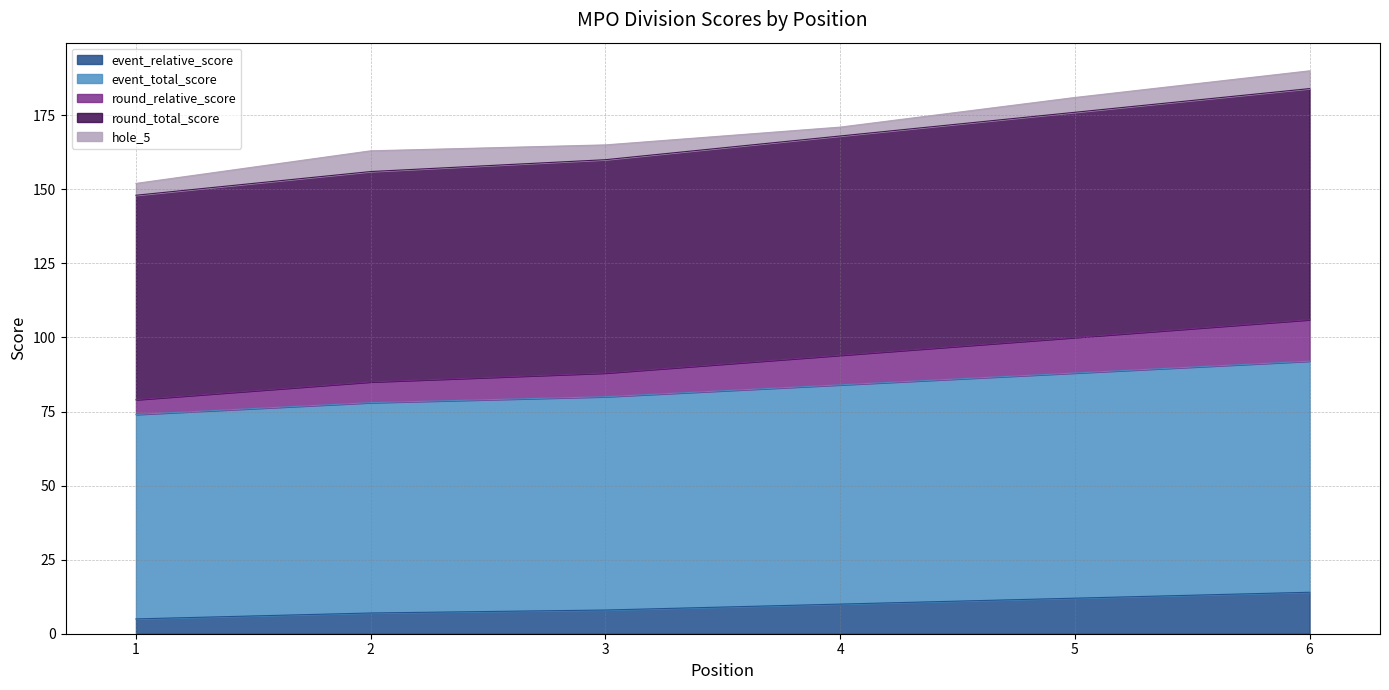

True or false: round_relative_score has a value of 48 at 4.

False